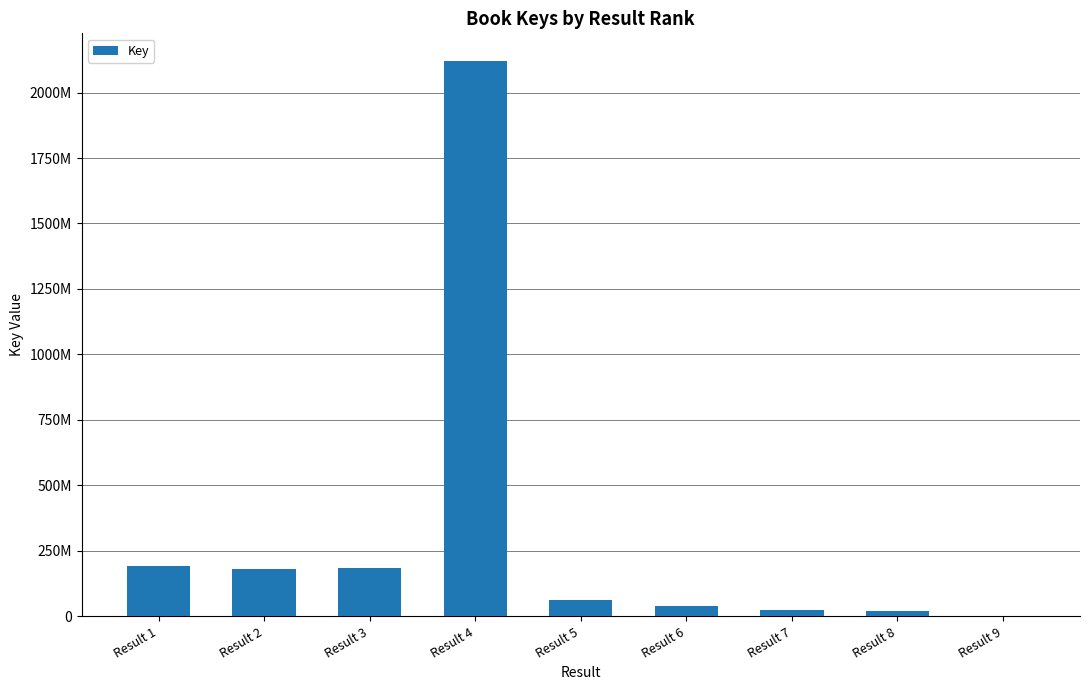

How many categories are shown in the chart?

9